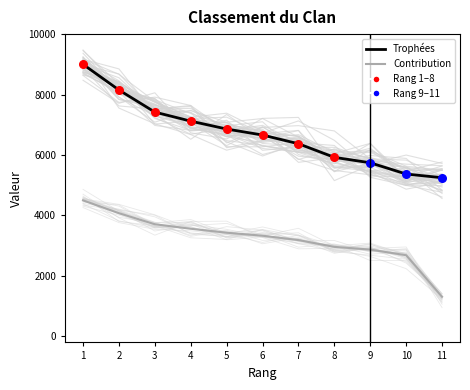

Is the value of Trophées at 9 greater than the value of Contribution at 5?

Yes